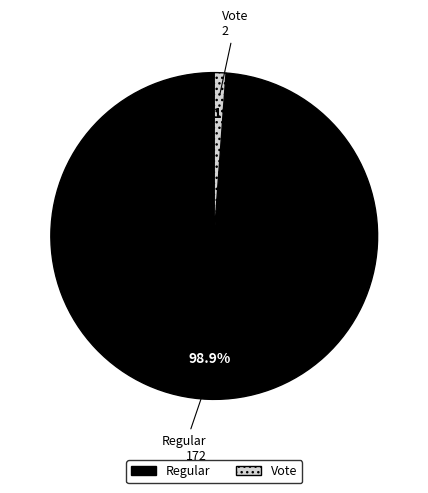

Is there any slice that represents more than half of the pie?

Yes